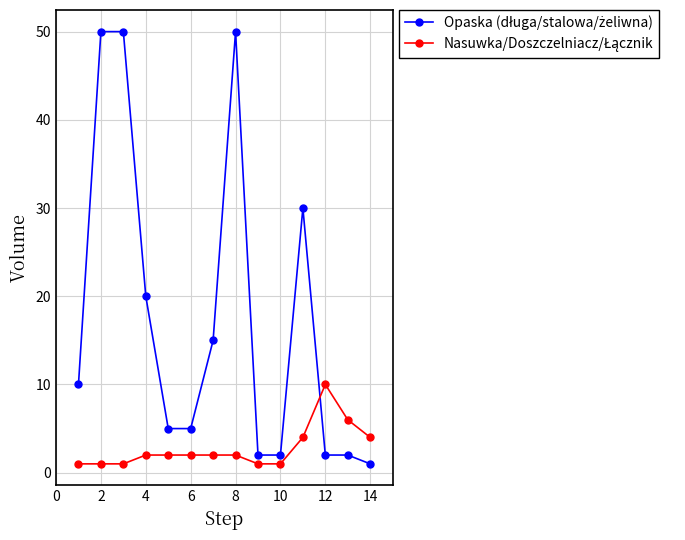

Count the number of categories in the chart.

14